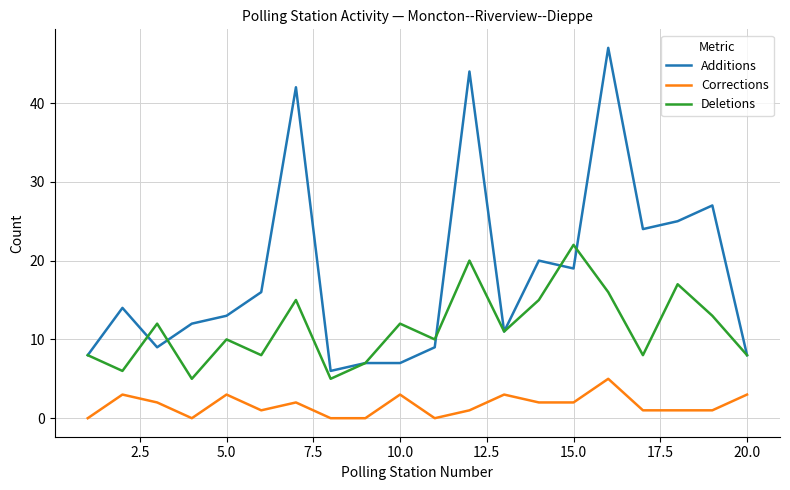

What is the minimum value for Additions?

6